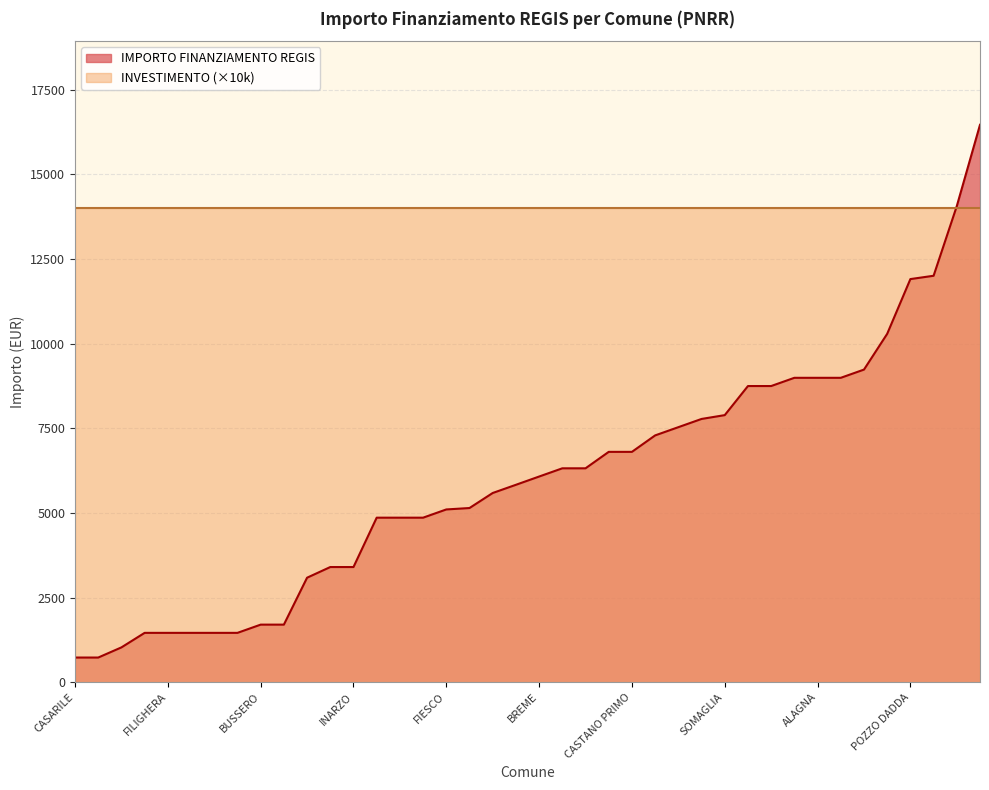

Which label corresponds to the largest value in the chart?

MELZO